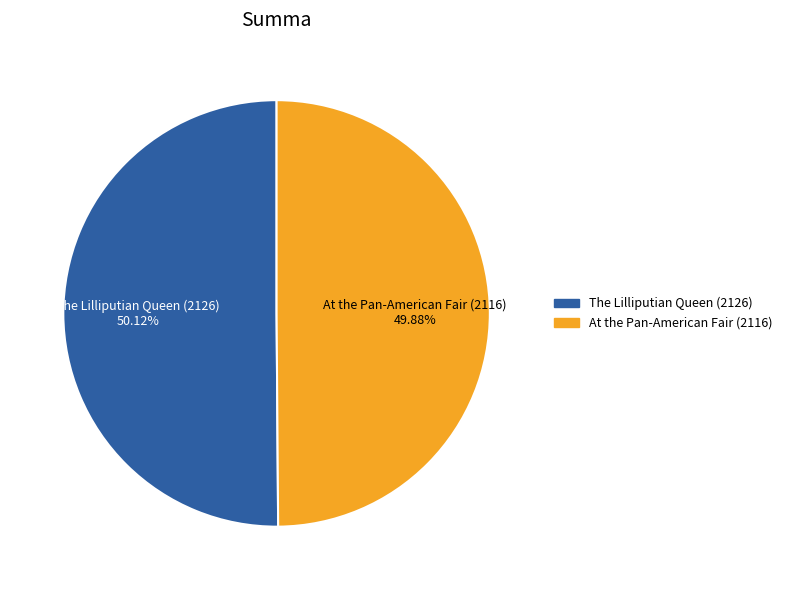

What percentage is the At the Pan-American Fair (2116) slice, to the nearest percent?

50%